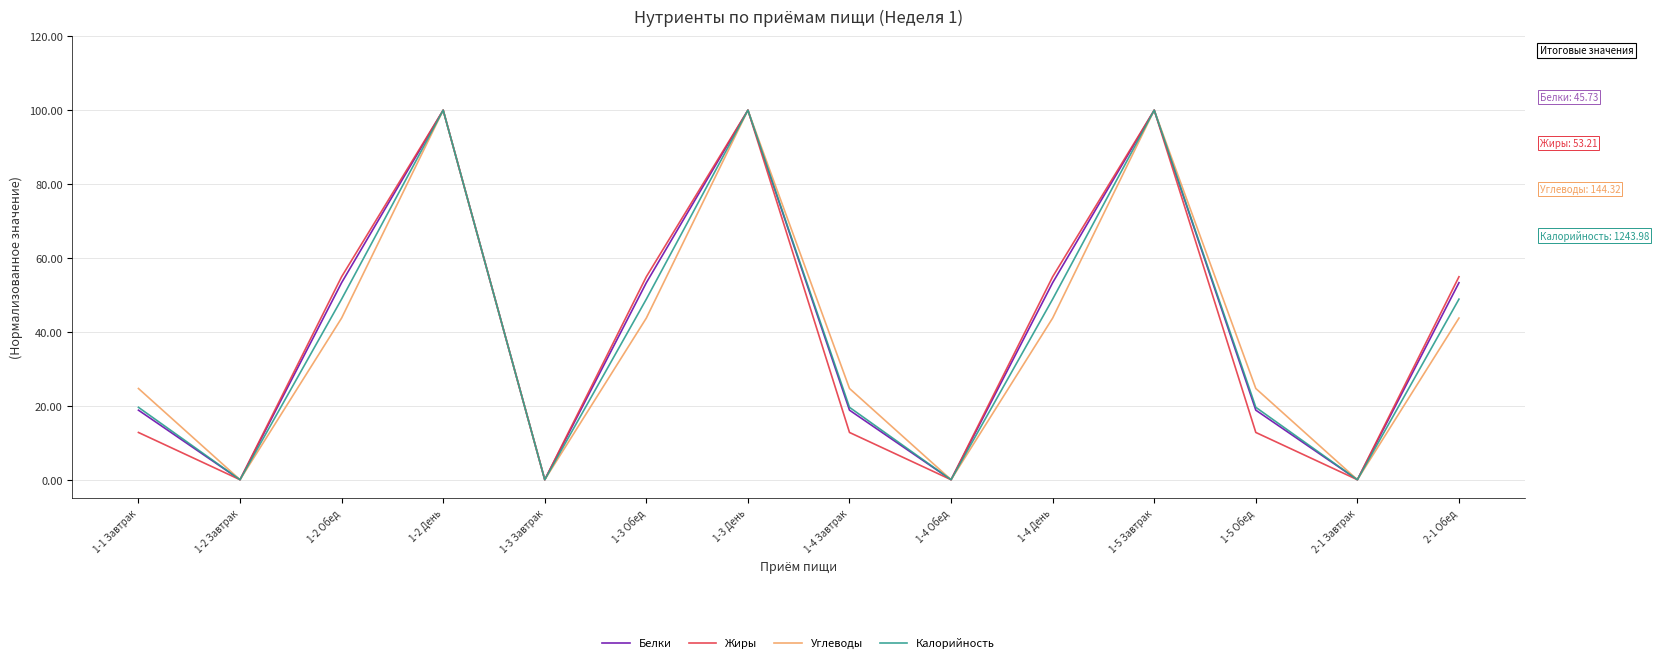

The value of Калорийность at 1-3 Завтрак is -59.2. True or false?

False